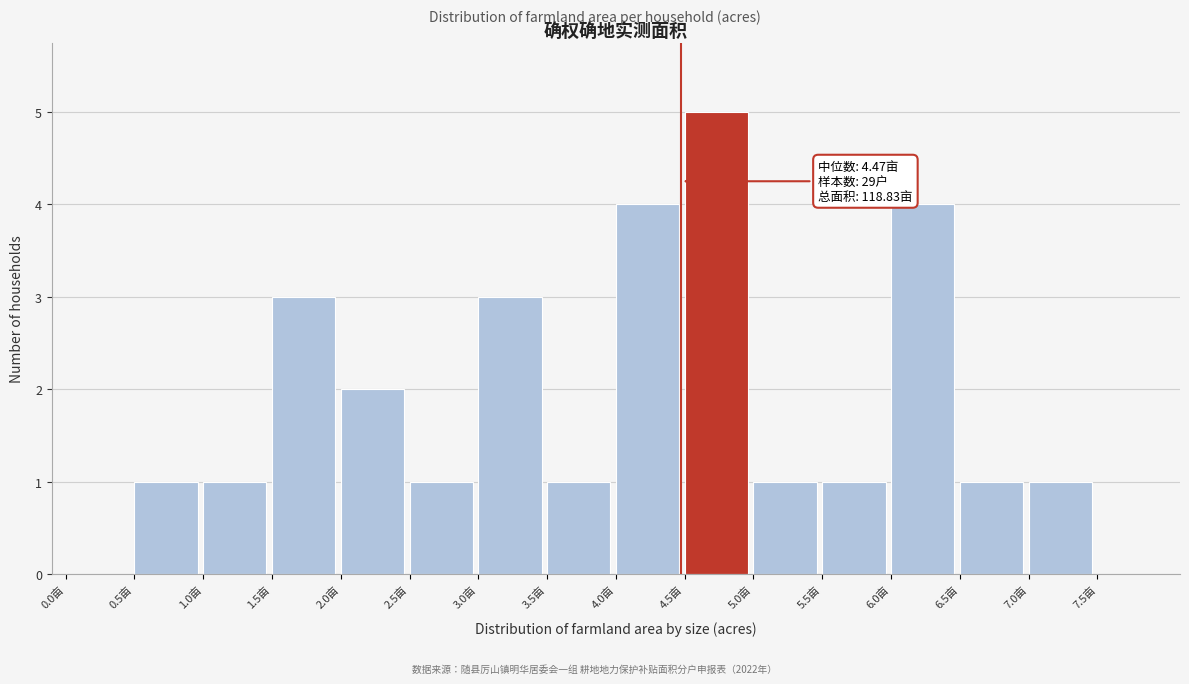

Over which range of the x-axis is the bar tallest?

4.5 to 5.0